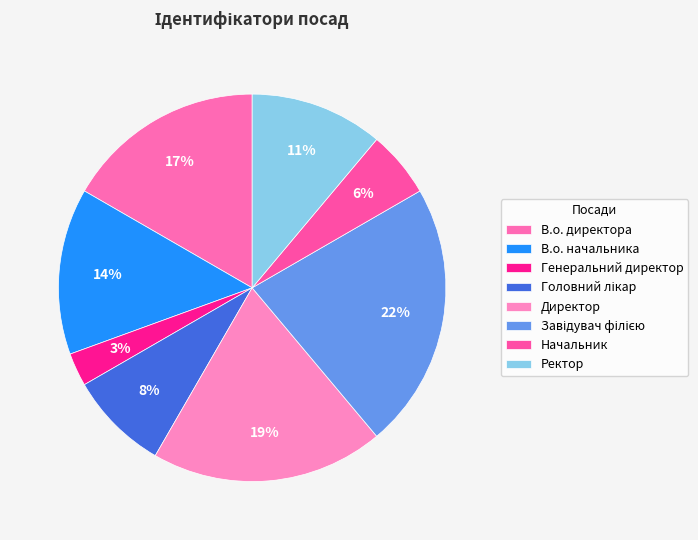

Combined, do Директор and В.о. начальника account for over 50%?

No